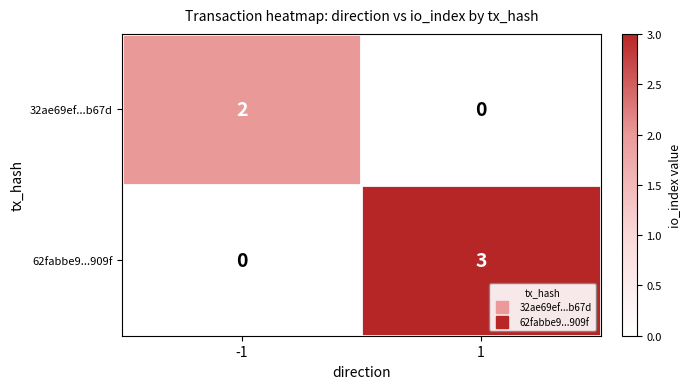

Reading right to left, extract all data points from this chart.

32ae69ef...b67d: 0	2
62fabbe9...909f: 3	0